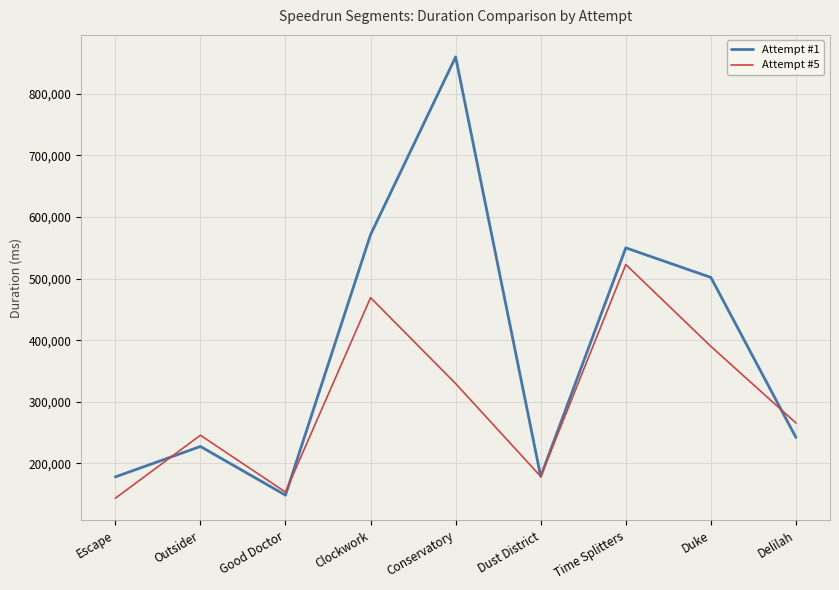

What is the total value across all series at Conservatory?

1189363